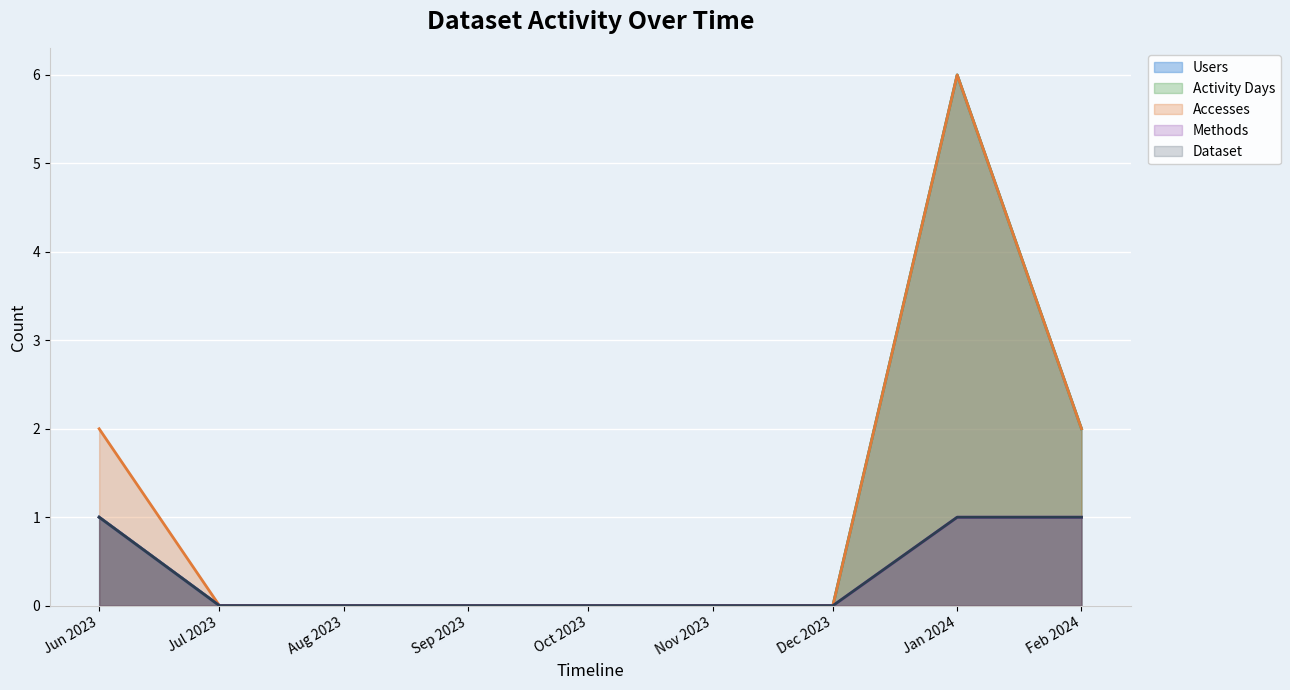

At Oct 2023, list the series in order from smallest to largest.

Users, Activity Days, Accesses, Methods, Dataset